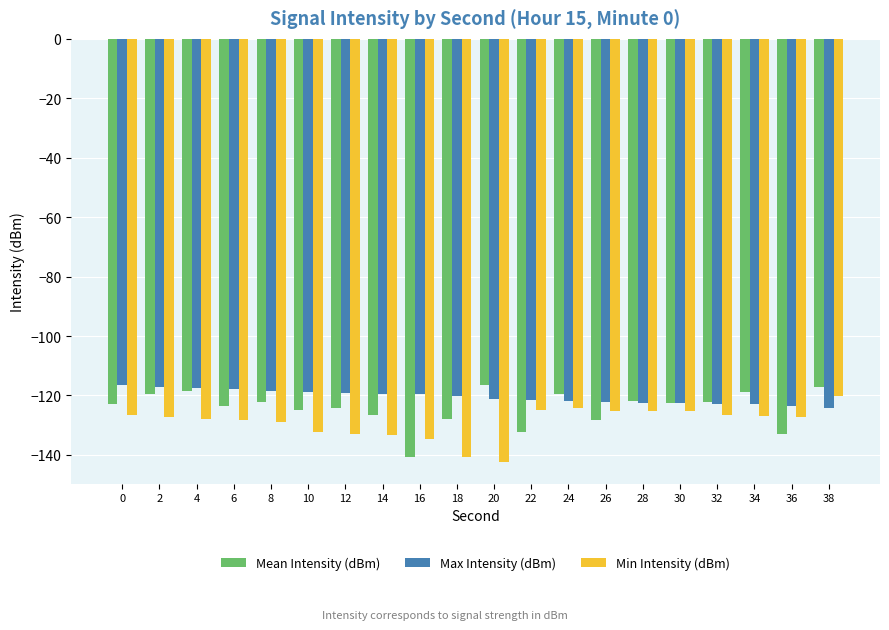

What is the sum of the Min Intensity (dBm) values at 16 and 18?

-275.4